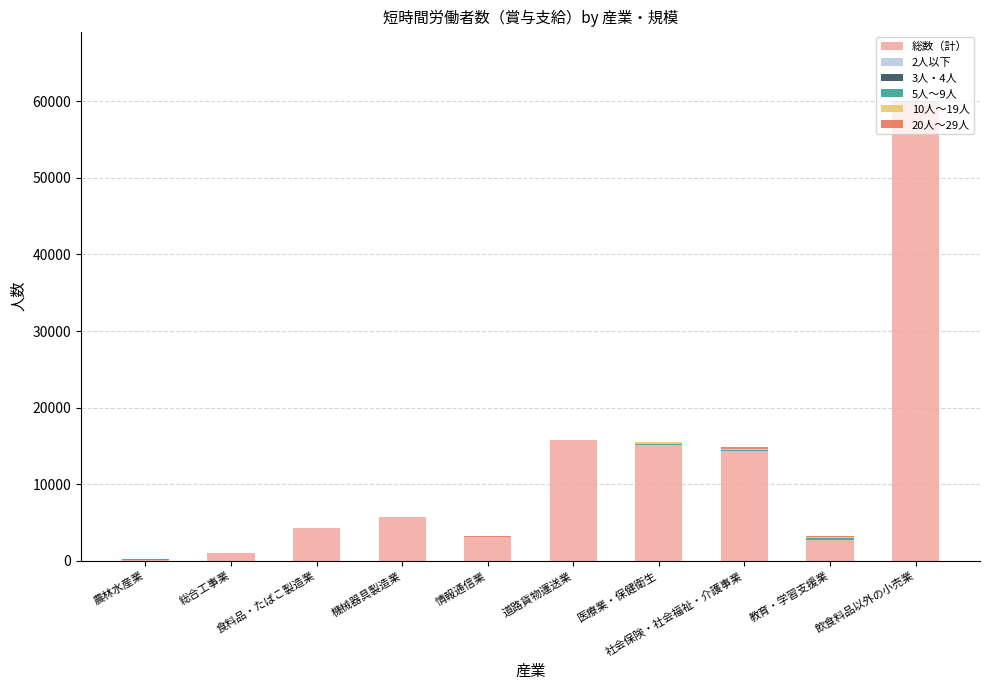

What is the maximum value for 総数（計）?

59939